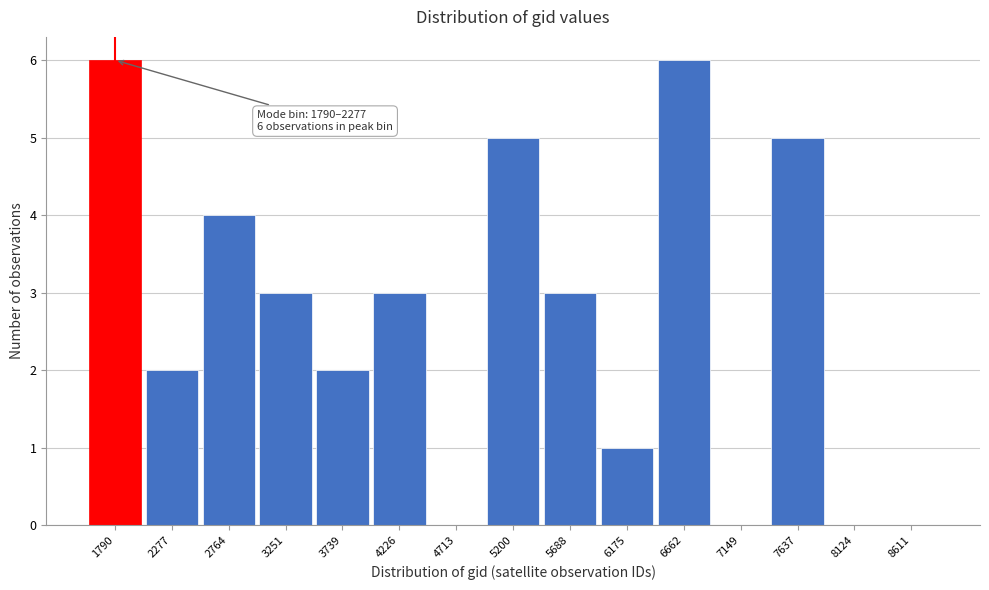

Reading left to right, list all the values displayed in this chart.

1790=6	2277=2	2764=4	3251=3	3739=2	4226=3	4713=0	5200=5	5688=3	6175=1	6662=6	7149=0	7637=5	8124=0	8611=0